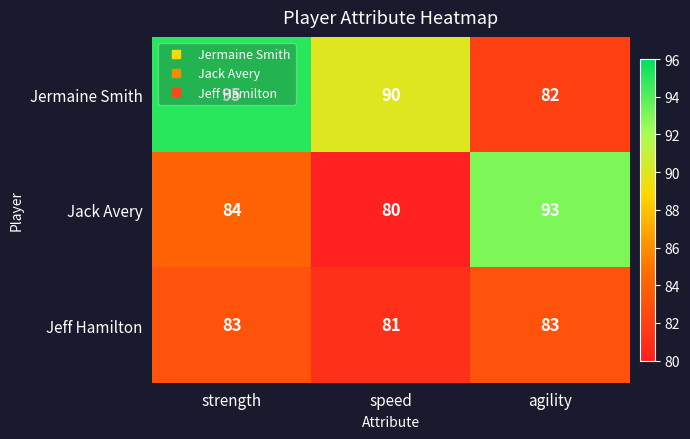

Which category has the highest value across all series?

strength